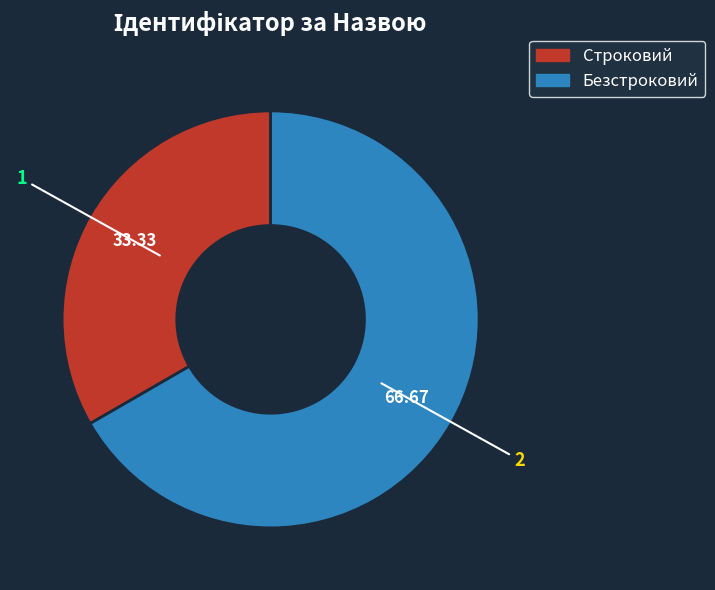

Approximately how many times larger is the value at Строковий compared to Безстроковий?

0.5